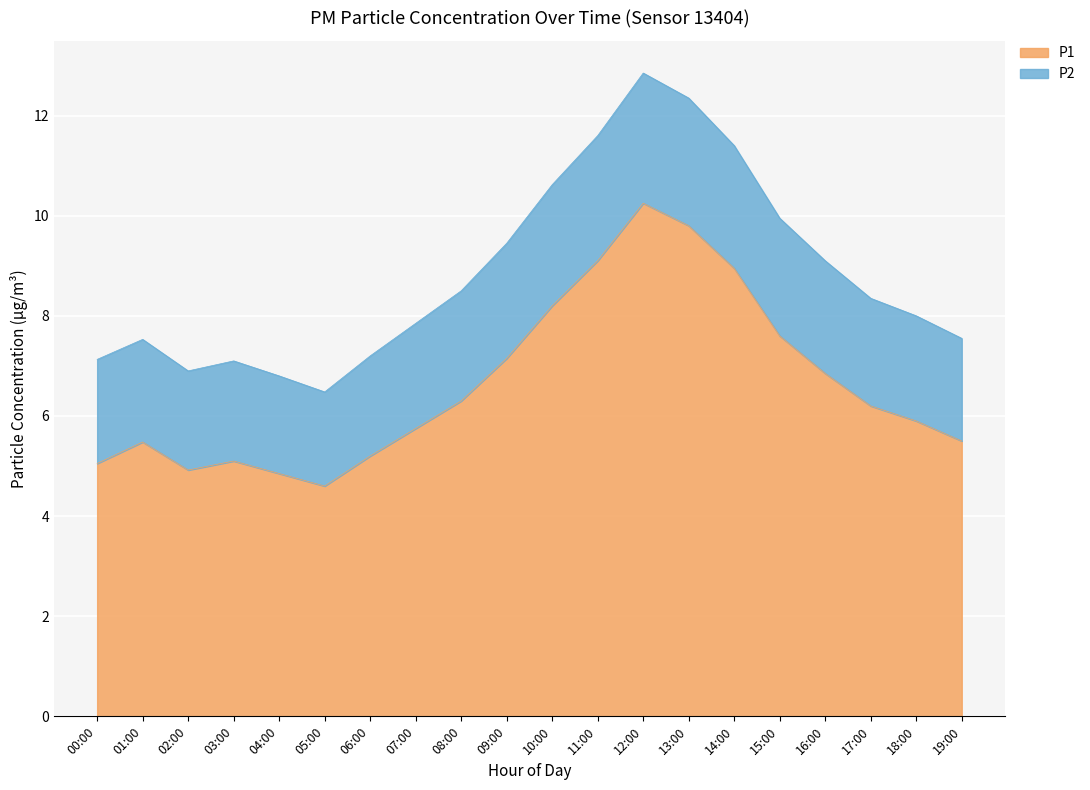

True or false: P1 has more than 1 interior local peaks.

True